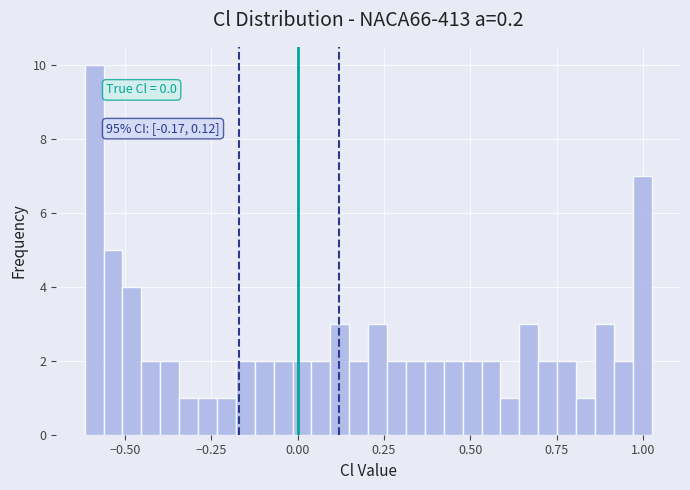

Read against the x-axis, roughly where is the centre of the tallest bar?

-0.60